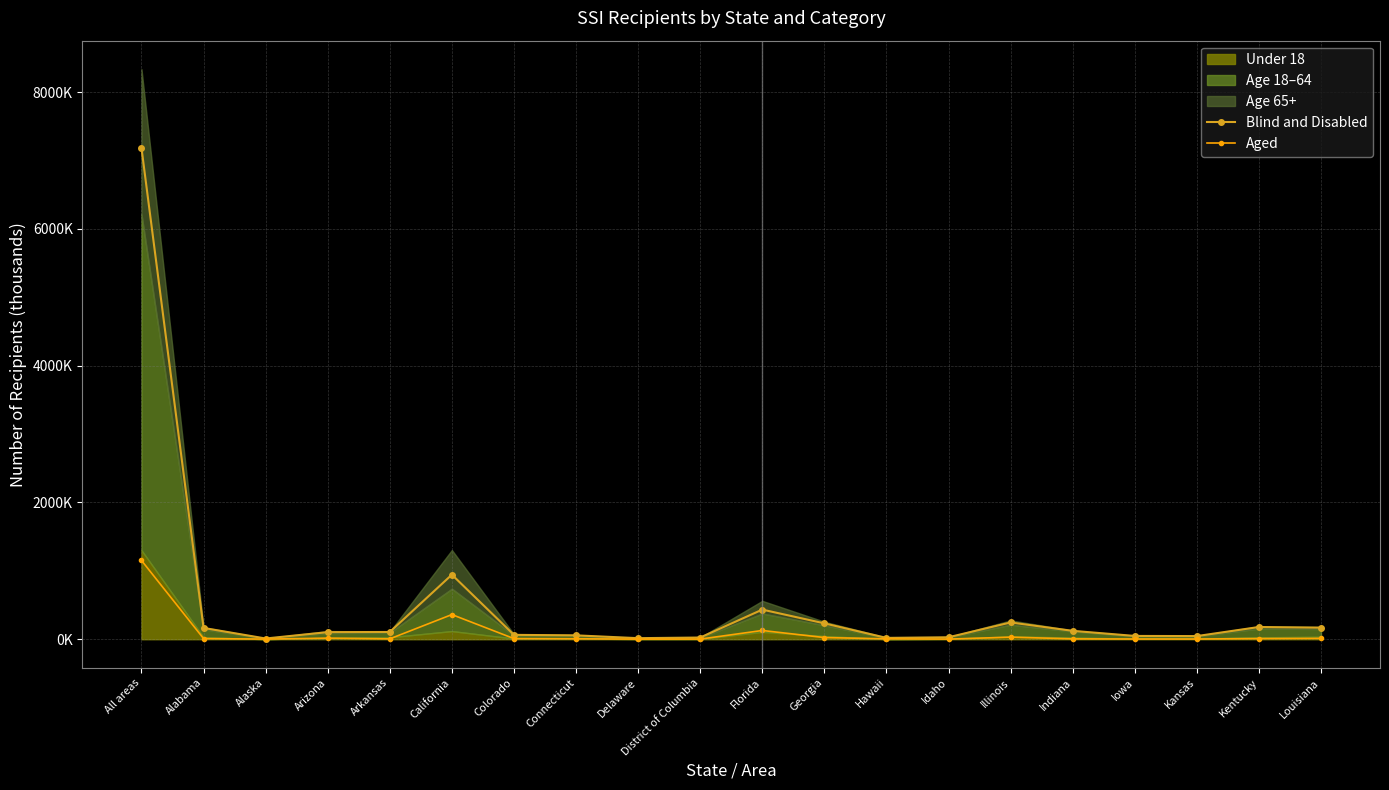

Which category has the highest value in the Blind and Disabled series?

All areas